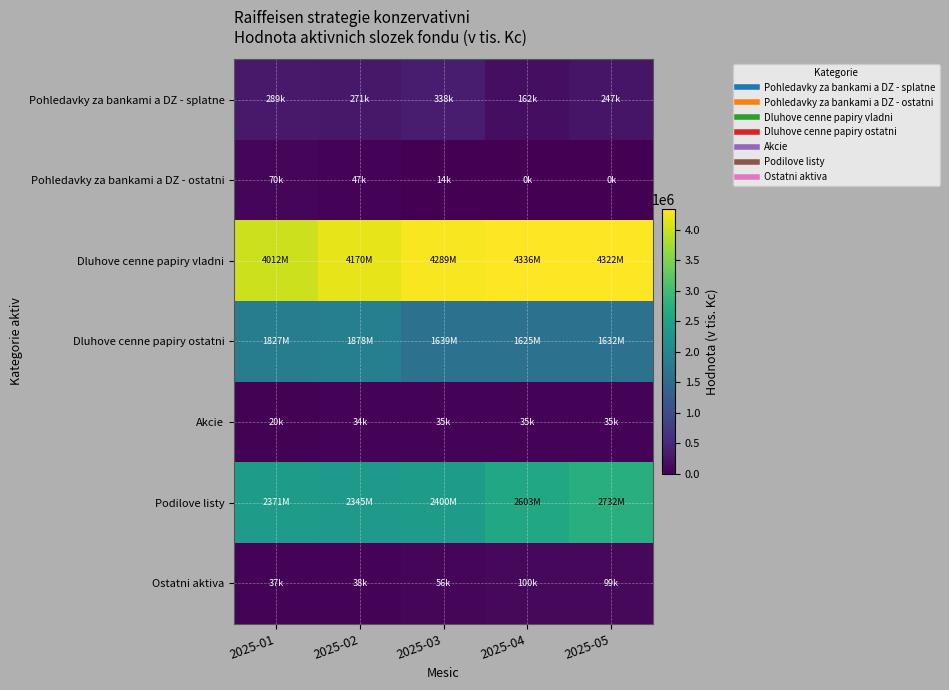

What is the spread (max minus min) of values at 2025-02?

4136297